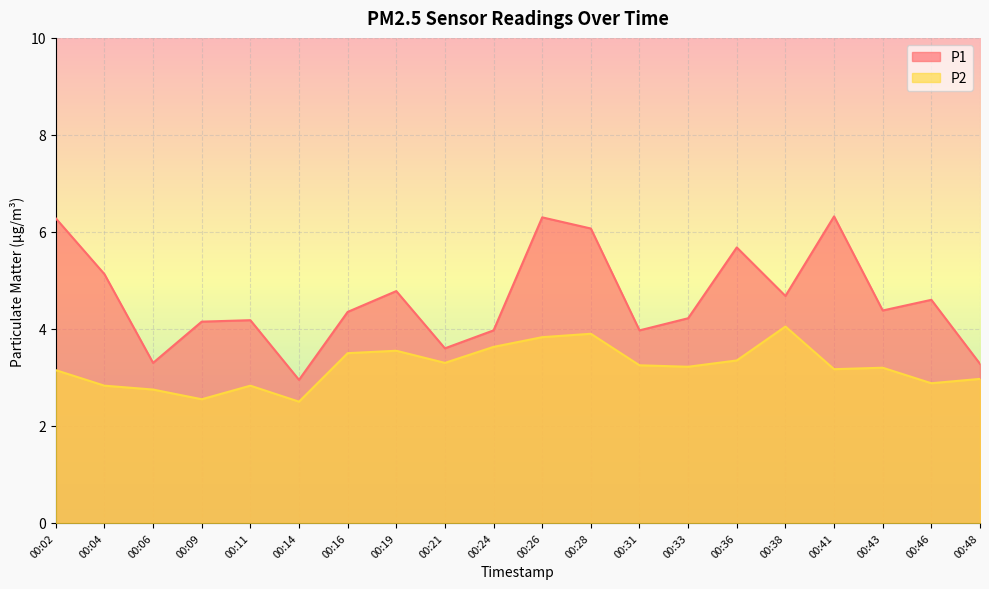

Read the P2 value at 00:48.

3.0